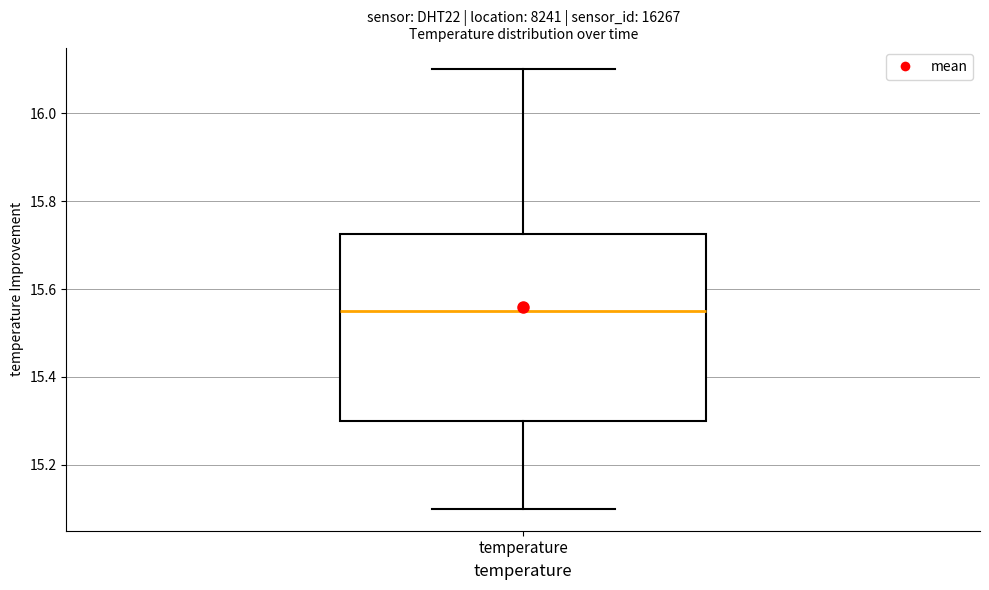

Transcribe this box plot: give where the median line is, the range the box spans, and where the two whiskers end, as read against the y-axis. The values are not printed on the chart, so give them approximately, as read against the axis.

median 15.56, box 15.30 to 15.72, whiskers 15.10 to 16.10